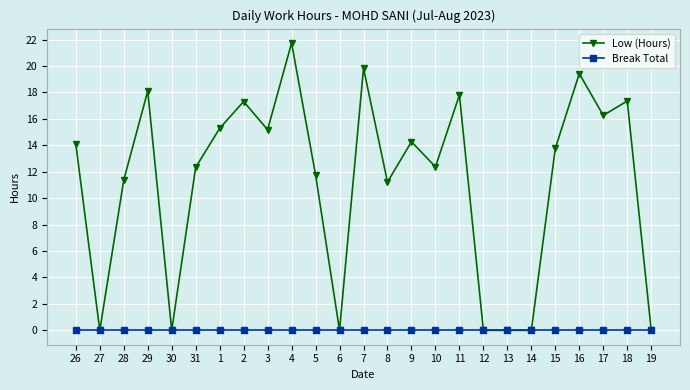

Which category has the highest value across all series?

4